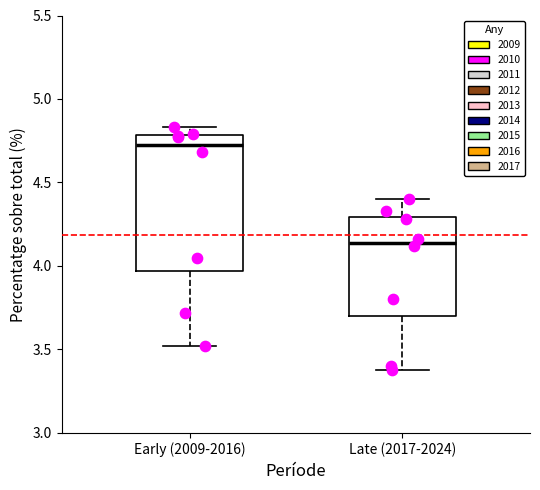

Which box is the tallest, from its lower edge to its upper edge?

Early (2009-2016)